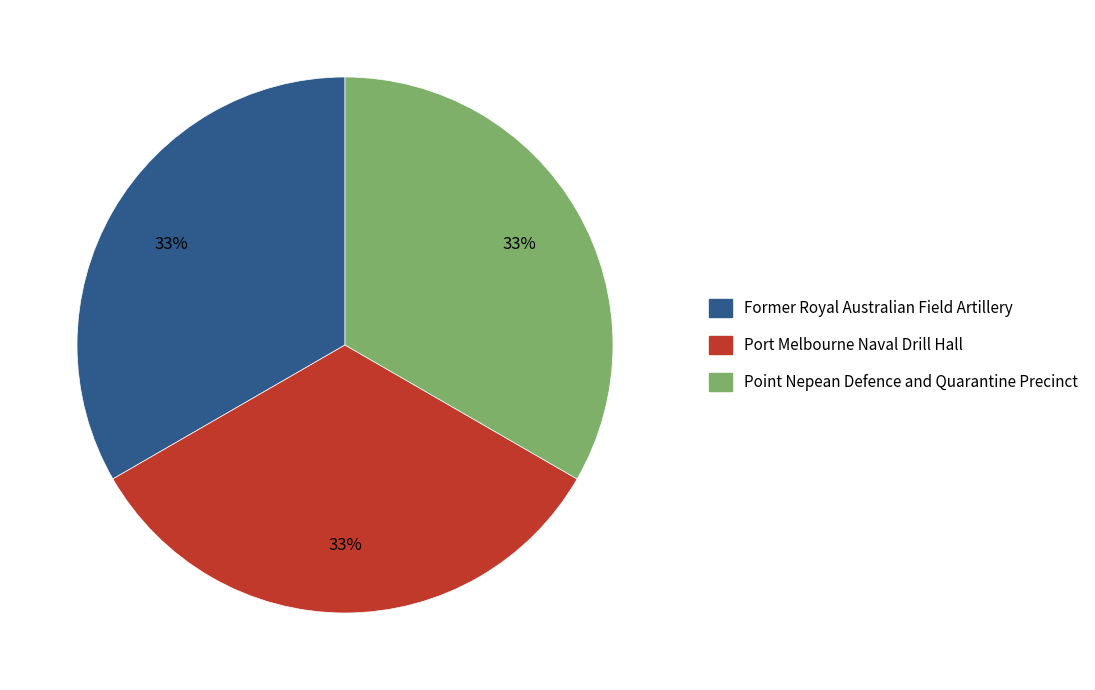

To the nearest percent, what is the average slice percentage?

33%